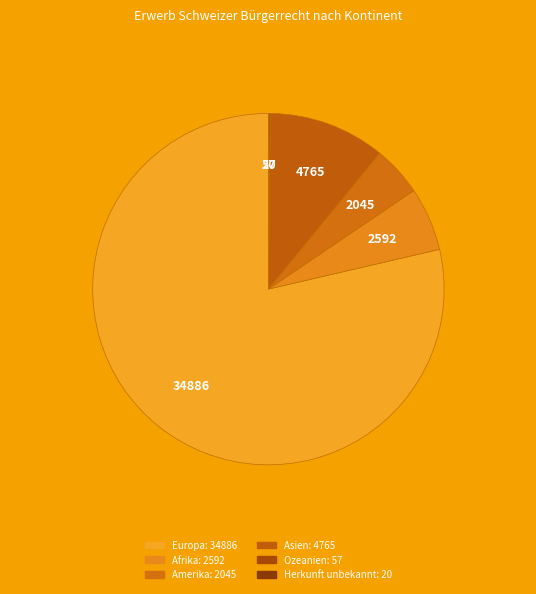

Rank the categories by value from highest to lowest.

Europa, Asien, Afrika, Amerika, Ozeanien, Herkunft unbekannt